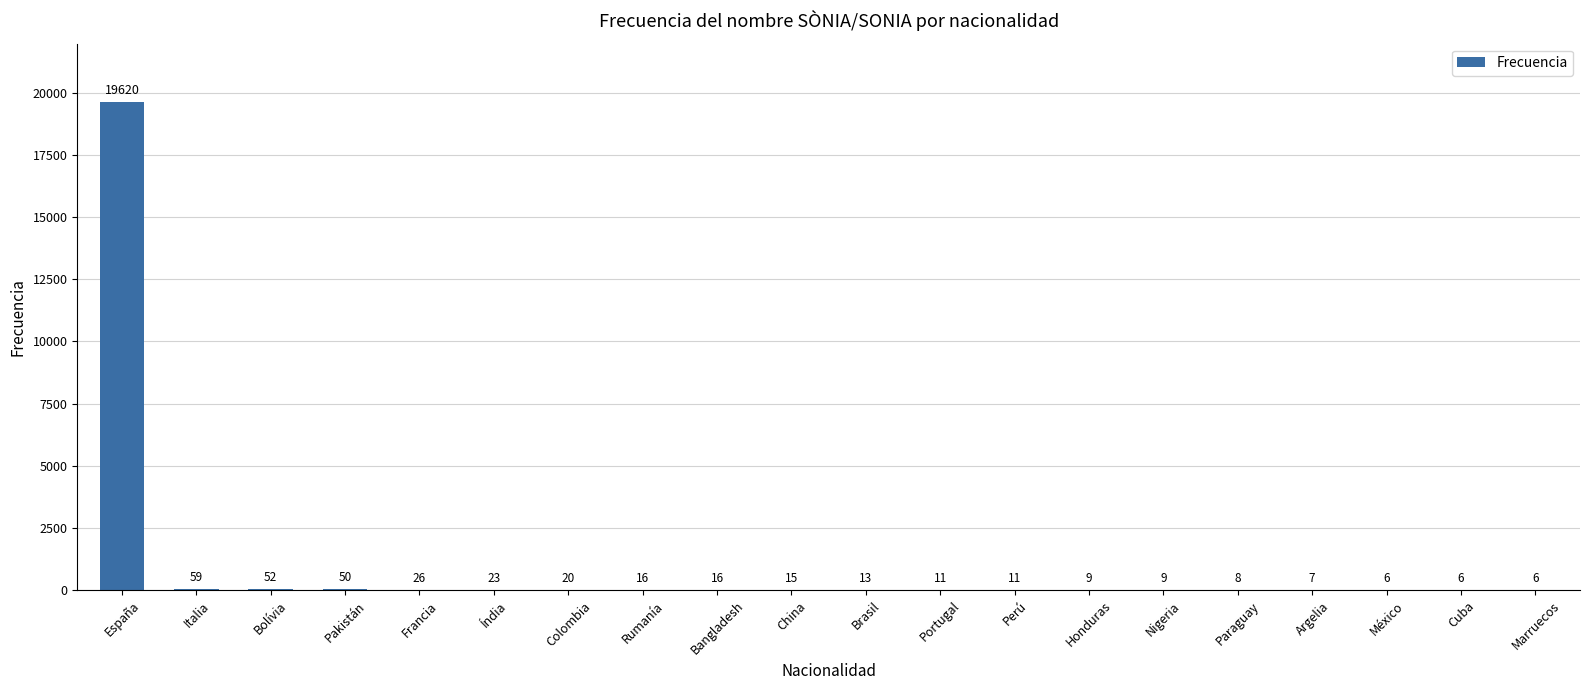

What is the change in value from Francia to Colombia?

-6